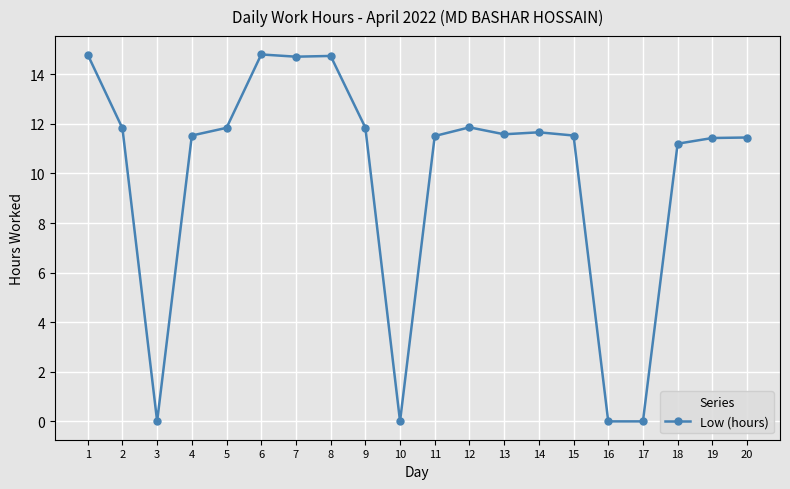

What is the maximum value shown in the chart?

14.8